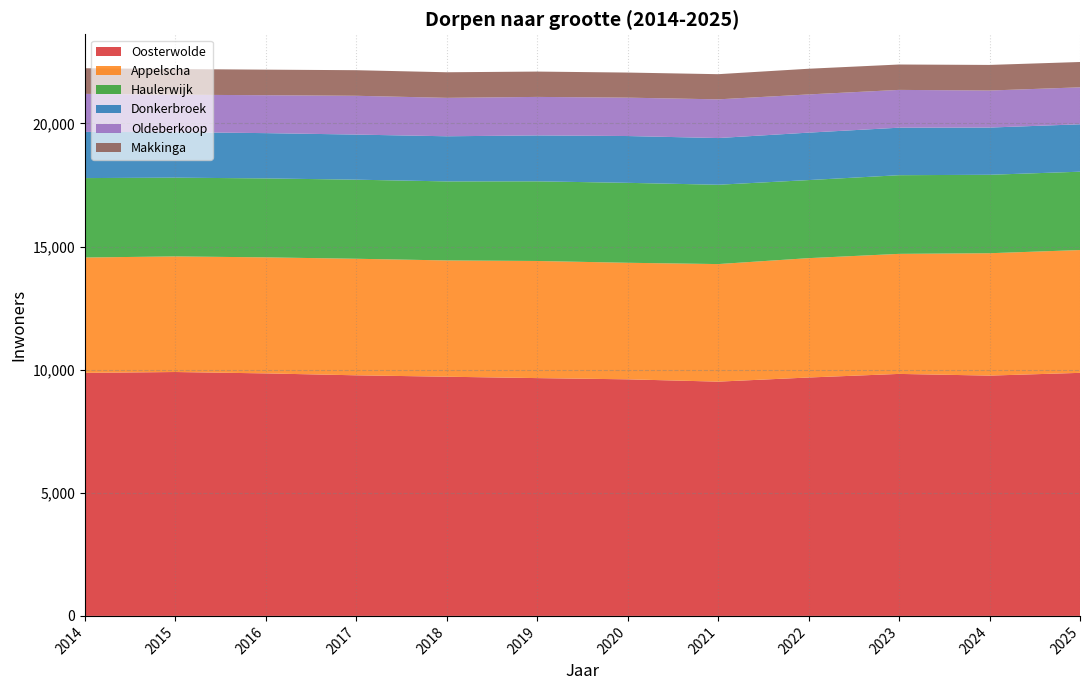

Reading left to right, transcribe all the data shown in this chart.

Oosterwolde: 2014=9871	2015=9906	2016=9850	2017=9772	2018=9715	2019=9659	2020=9609	2021=9515	2022=9683	2023=9829	2024=9760	2025=9872
Appelscha: 2014=4686	2015=4695	2016=4713	2017=4734	2018=4723	2019=4757	2020=4734	2021=4775	2022=4848	2023=4876	2024=4971	2025=4988
Haulerwijk: 2014=3226	2015=3199	2016=3207	2017=3212	2018=3210	2019=3235	2020=3247	2021=3222	2022=3171	2023=3195	2024=3186	2025=3182
Donkerbroek: 2014=1876	2015=1848	2016=1839	2017=1832	2018=1833	2019=1865	2020=1901	2021=1897	2022=1927	2023=1930	2024=1918	2025=1926
Oldeberkoop: 2014=1544	2015=1521	2016=1540	2017=1576	2018=1561	2019=1564	2020=1559	2021=1572	2022=1552	2023=1535	2024=1504	2025=1501
Makkinga: 2014=1042	2015=1043	2016=1038	2017=1039	2018=1039	2019=1029	2020=1019	2021=1022	2022=1043	2023=1031	2024=1040	2025=1029